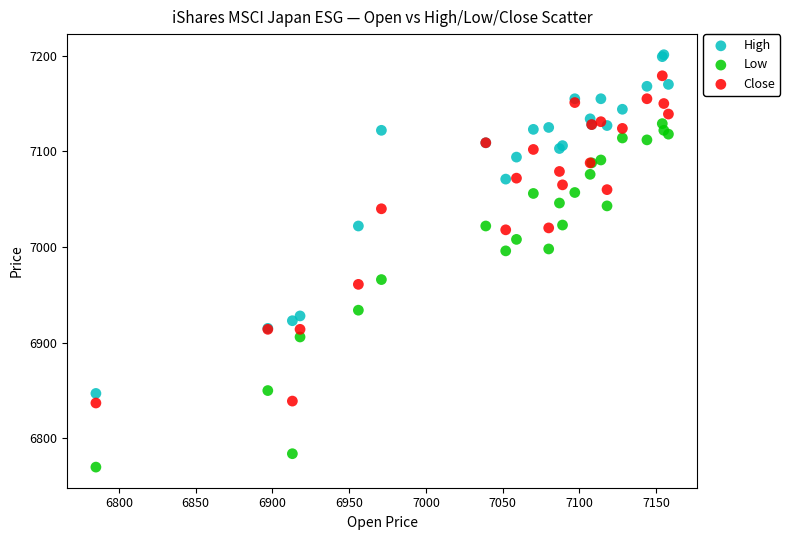

Which series contains the highest Y value?

High